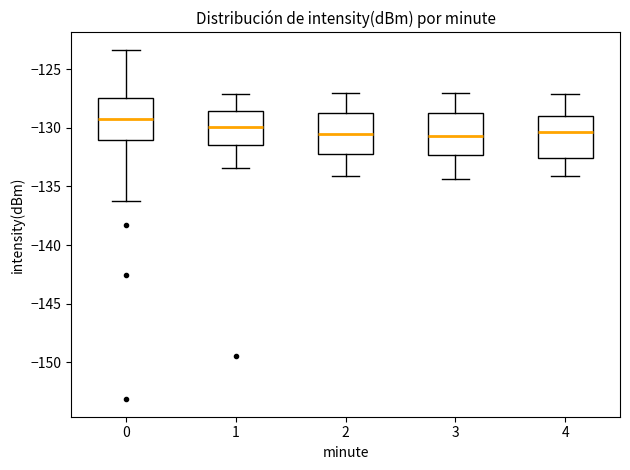

Which box's median line is the highest?

0